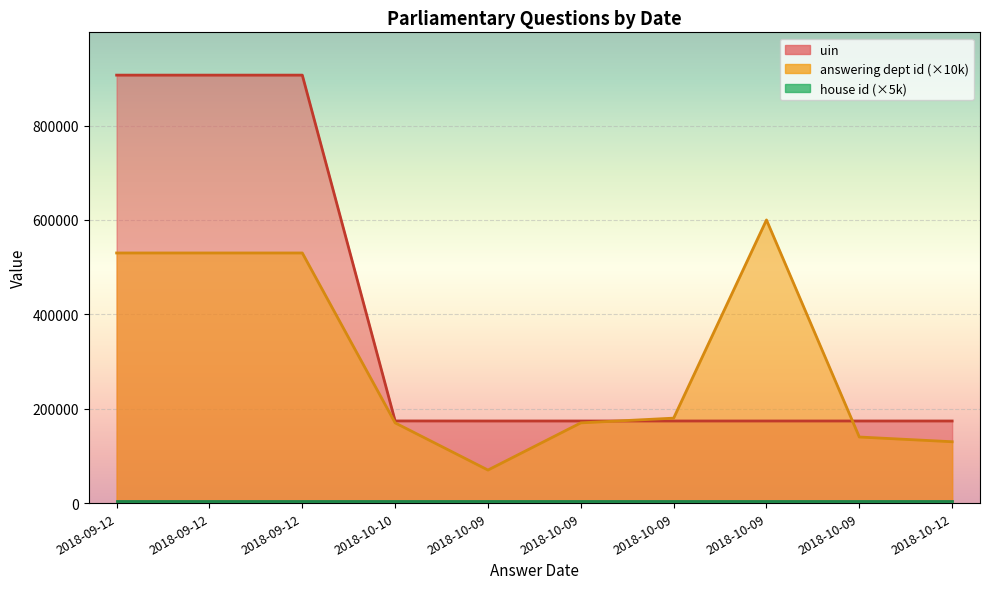

At which category is the sum across all series the highest?

2018-09-12